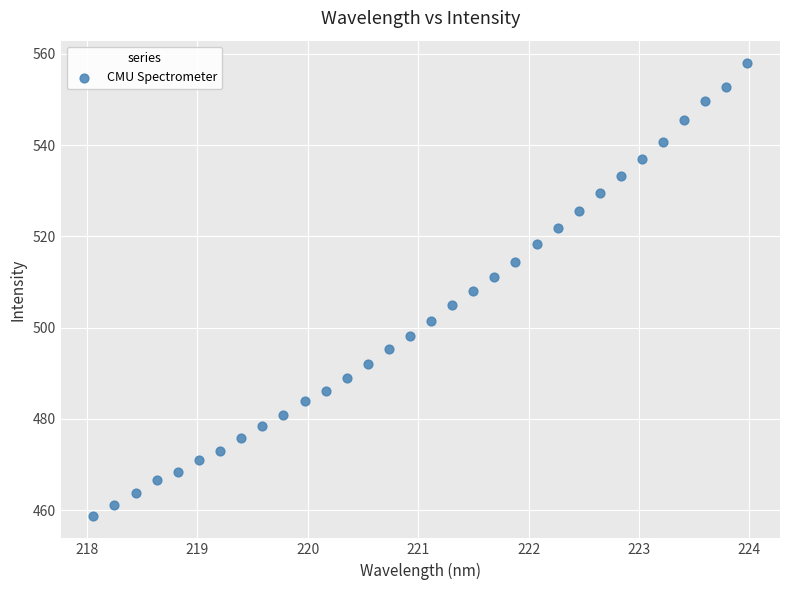

What is the range of X values (max minus min)?

5.9